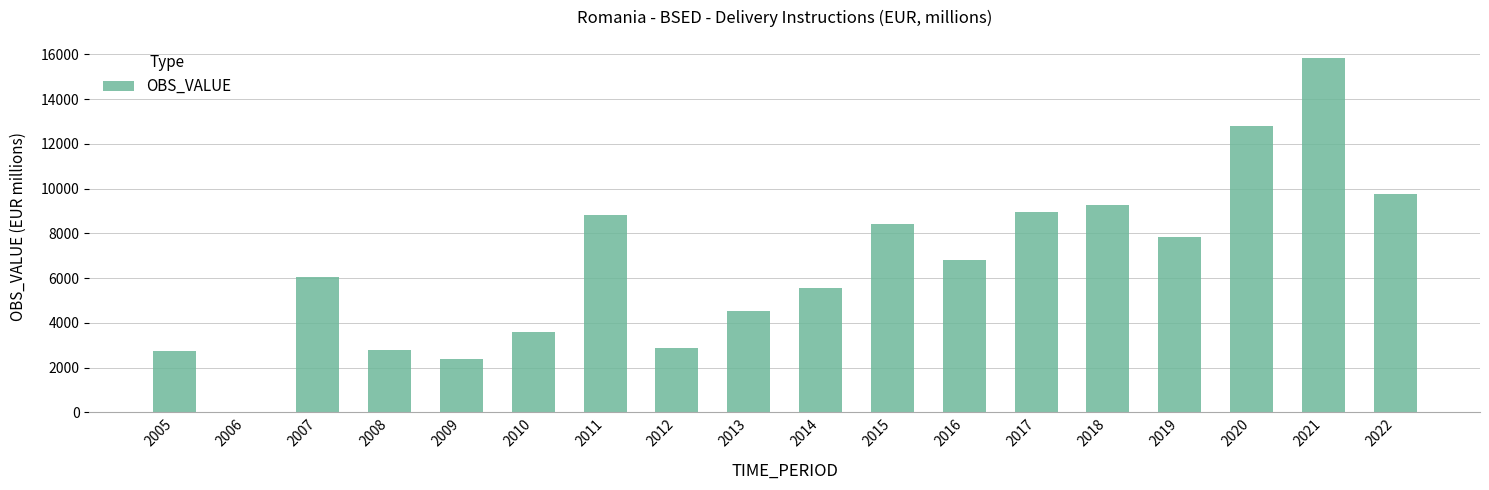

How many categories are shown in the chart?

18